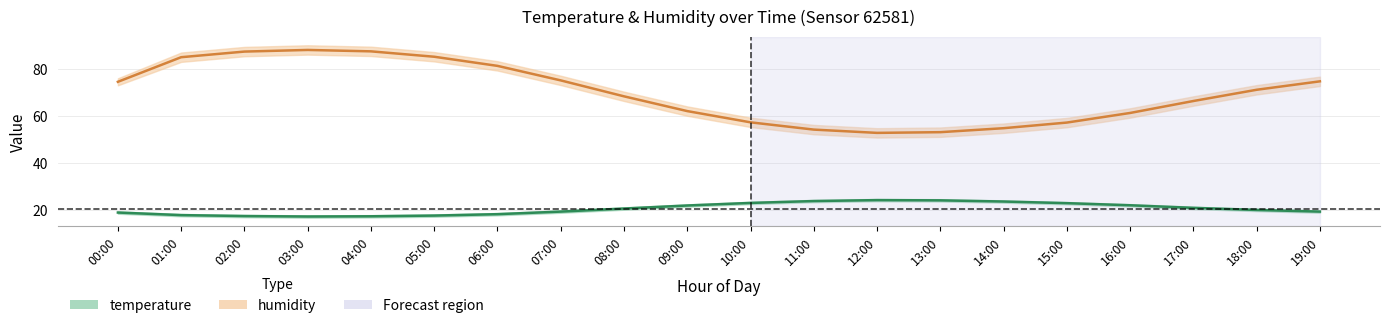

Is the value of humidity at 15:00 greater than the value of temperature at 18:00?

Yes